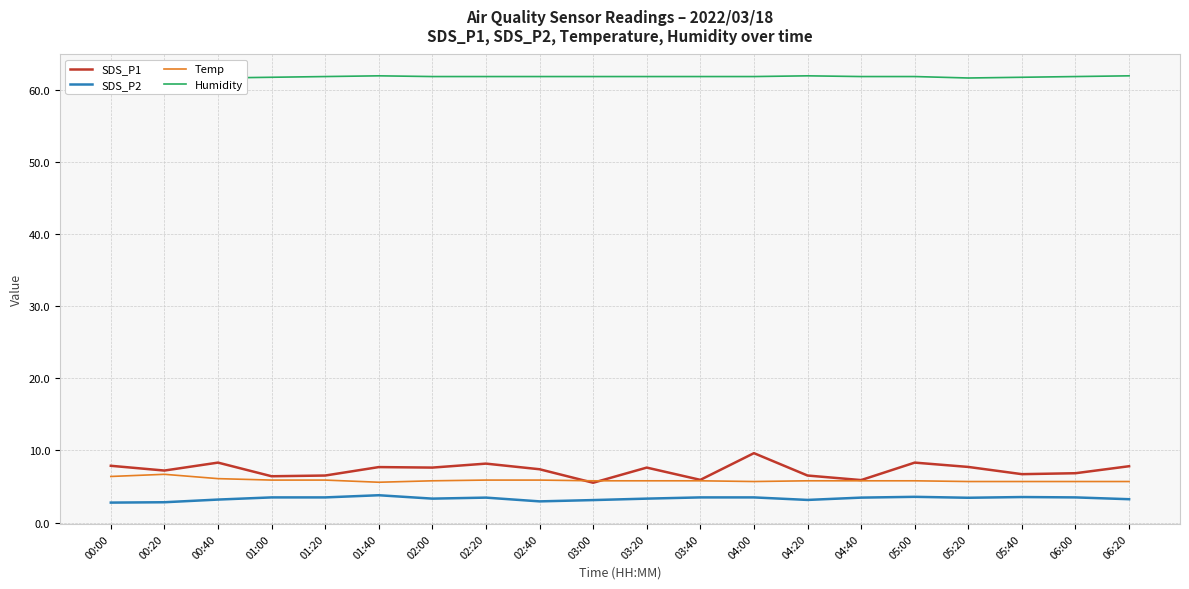

How many lines are shown in the chart?

4